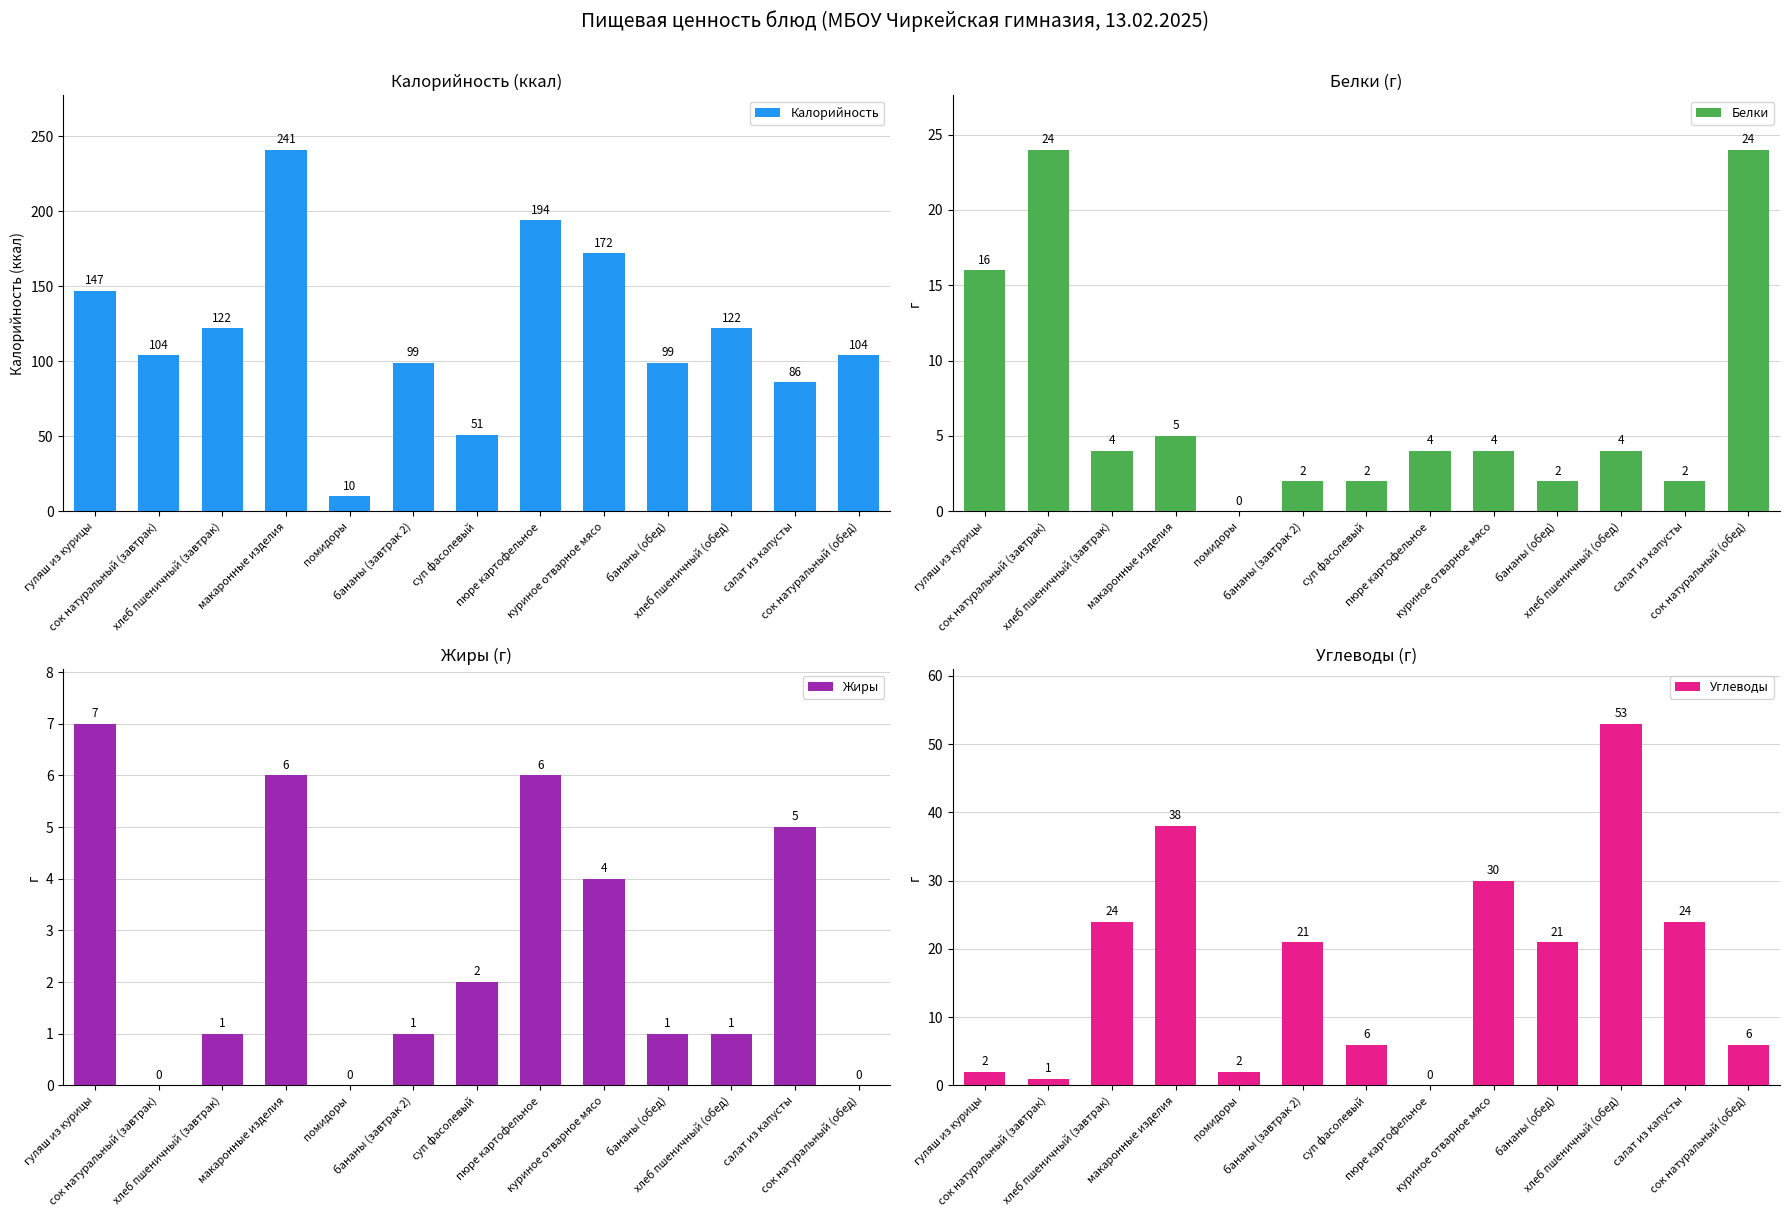

At хлеб пшеничный (завтрак), list the series in order from smallest to largest.

Жиры, Белки, Углеводы, Калорийность